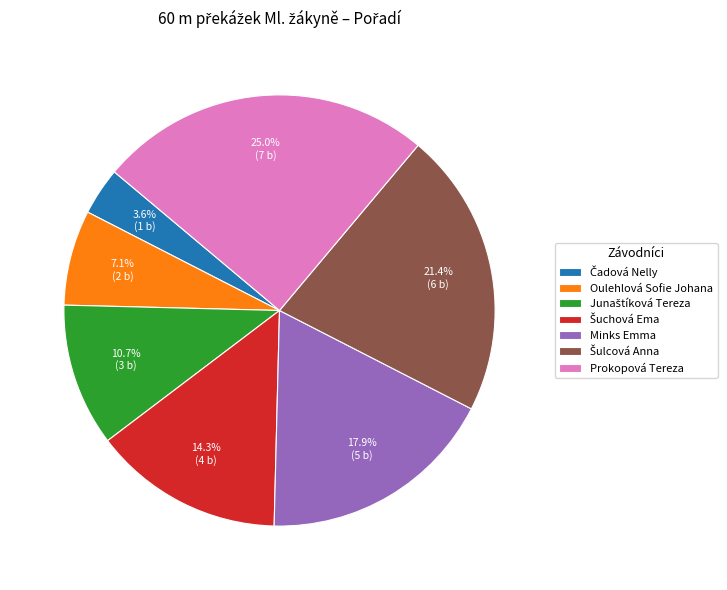

Do Prokopová Tereza and Oulehlová Sofie Johana together represent more than half of the pie?

No